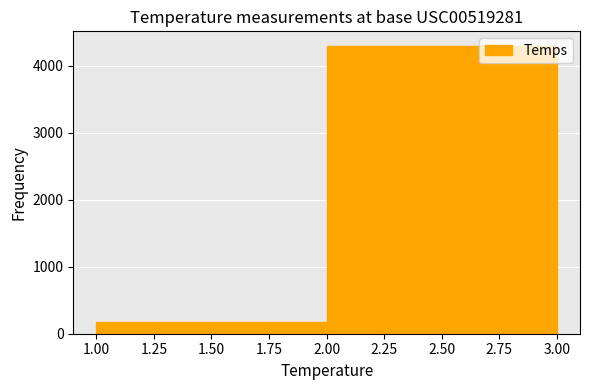

What is the height of the bar covering 1.00 to 2.00 on the x-axis? The values are not printed on the chart, so give them approximately, as read against the axis.

200